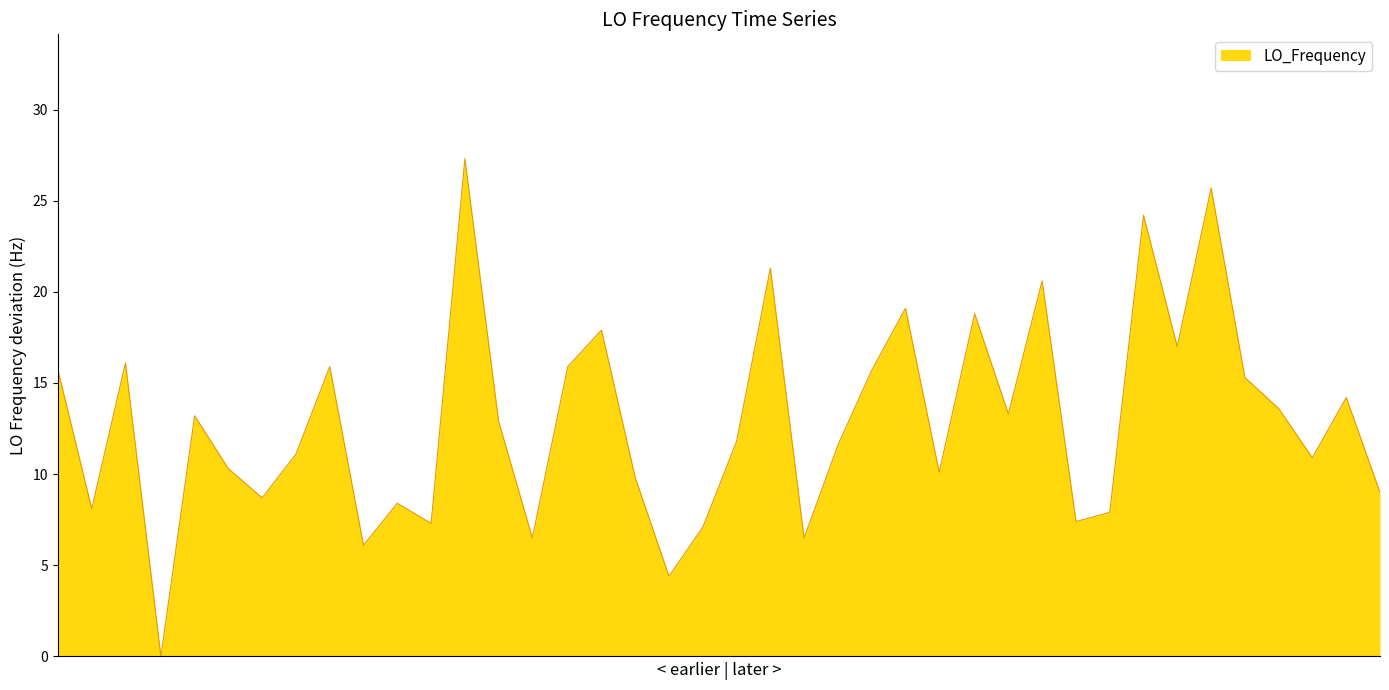

What is the greatest value displayed?

27.3